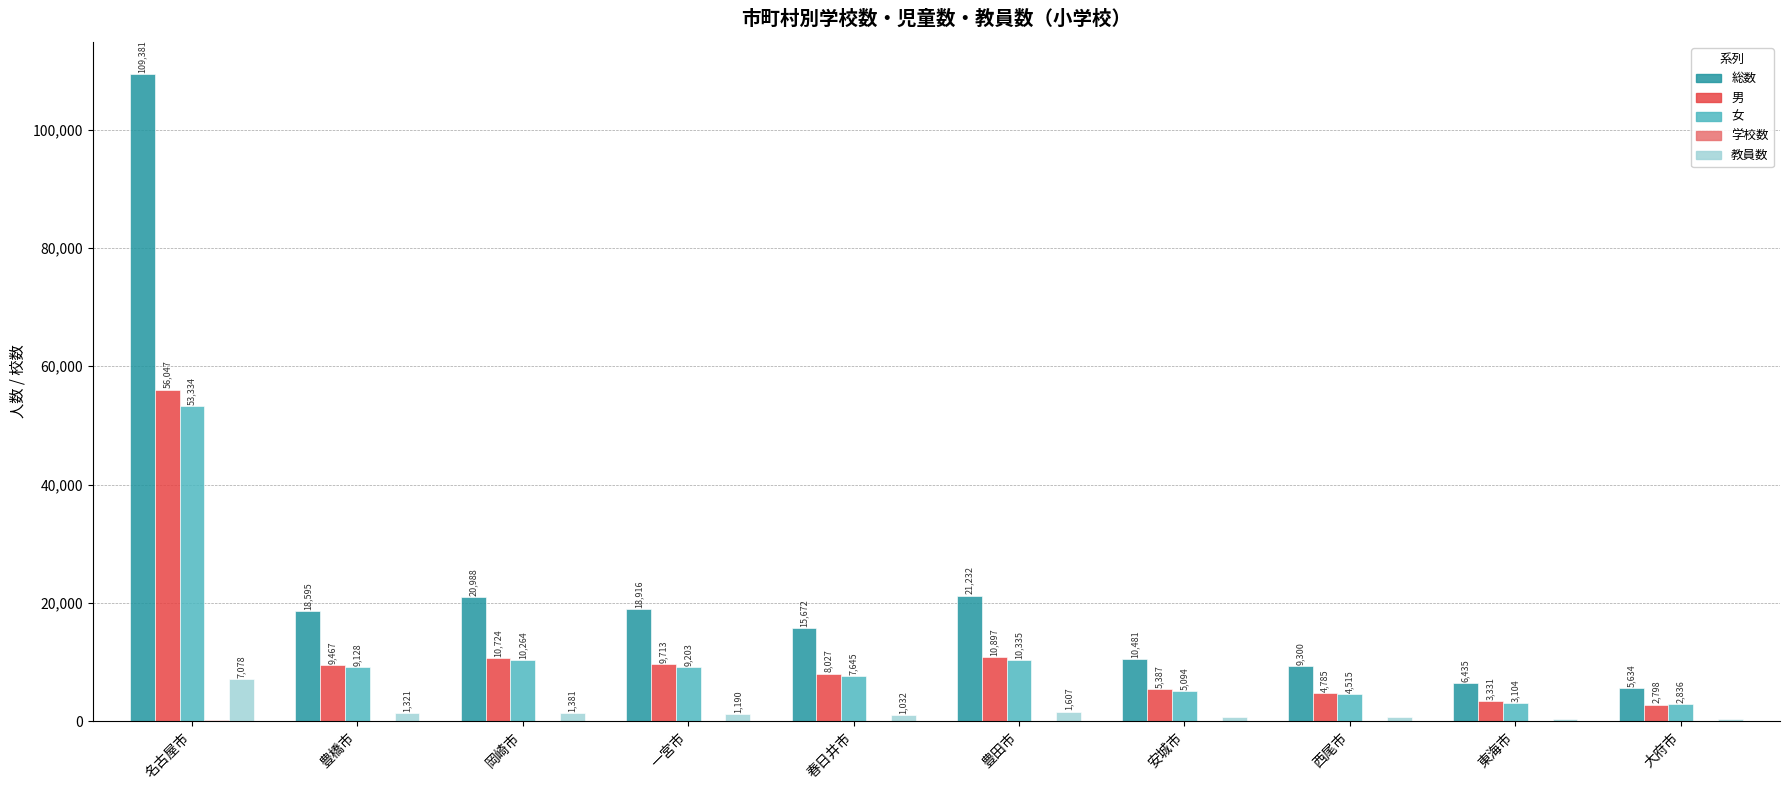

Which category has the highest value in the 女 series?

名古屋市